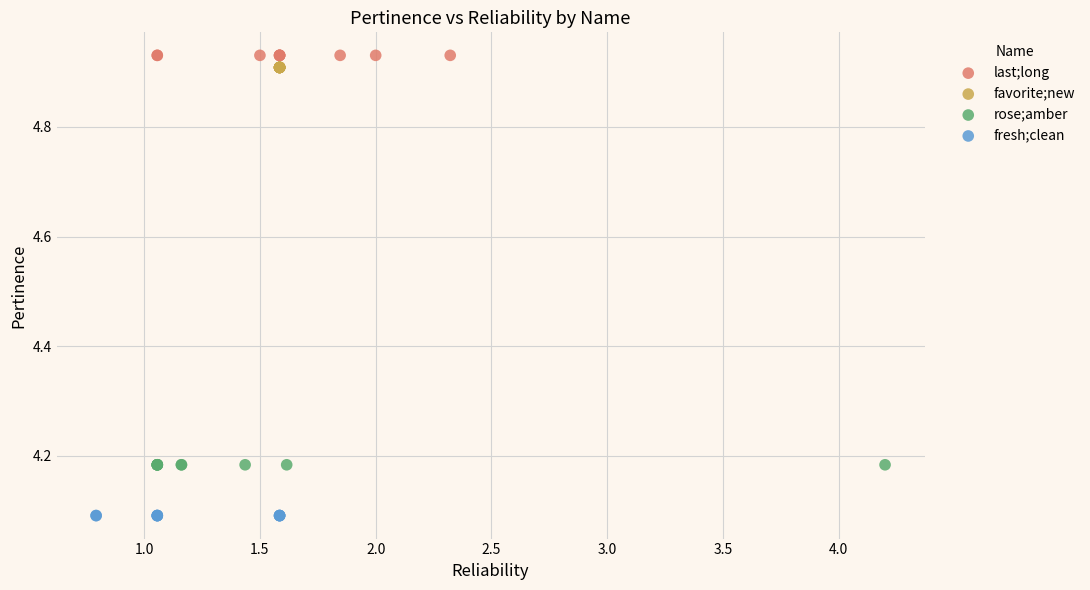

Which series reaches the minimum Y coordinate?

fresh;clean